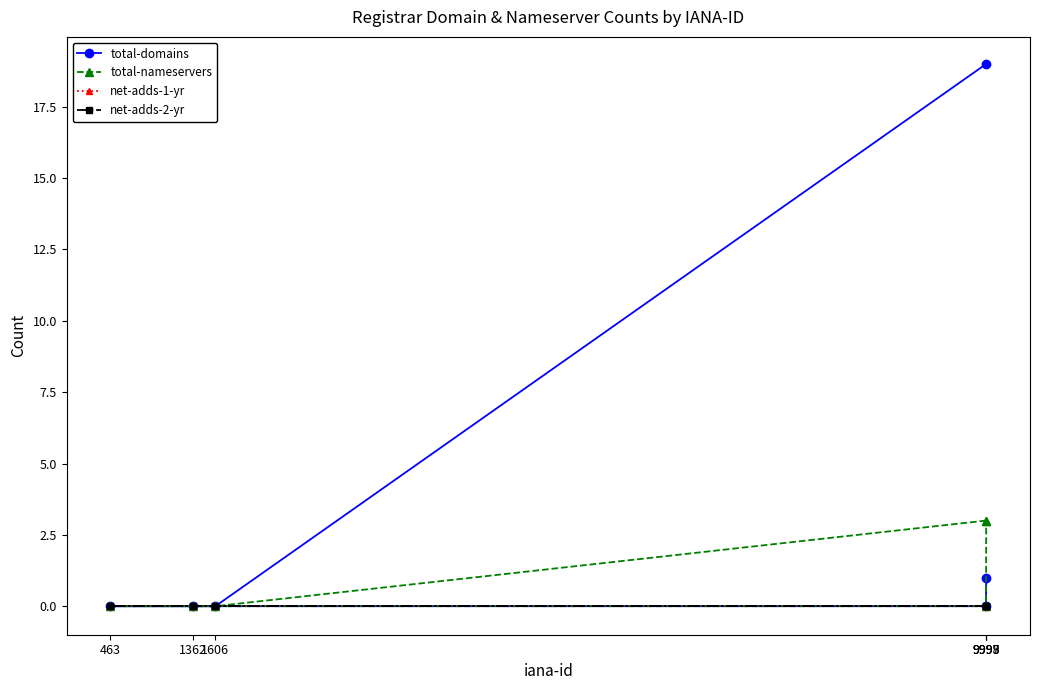

Between 9998 and 1606, which is larger?

9998